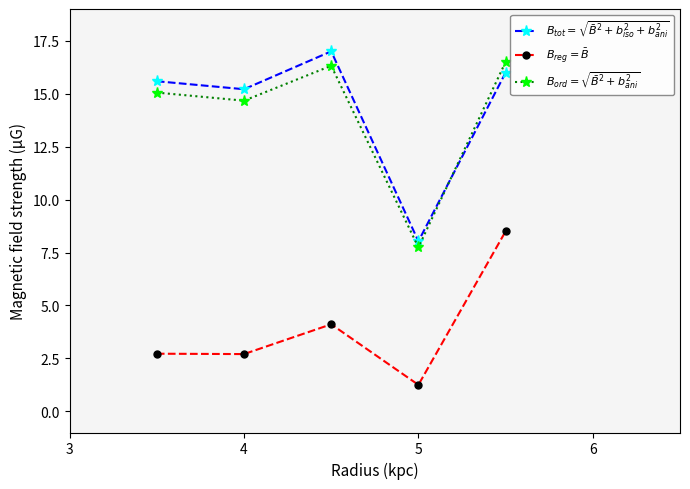

At how many categories does at least one series exceed 2?

5